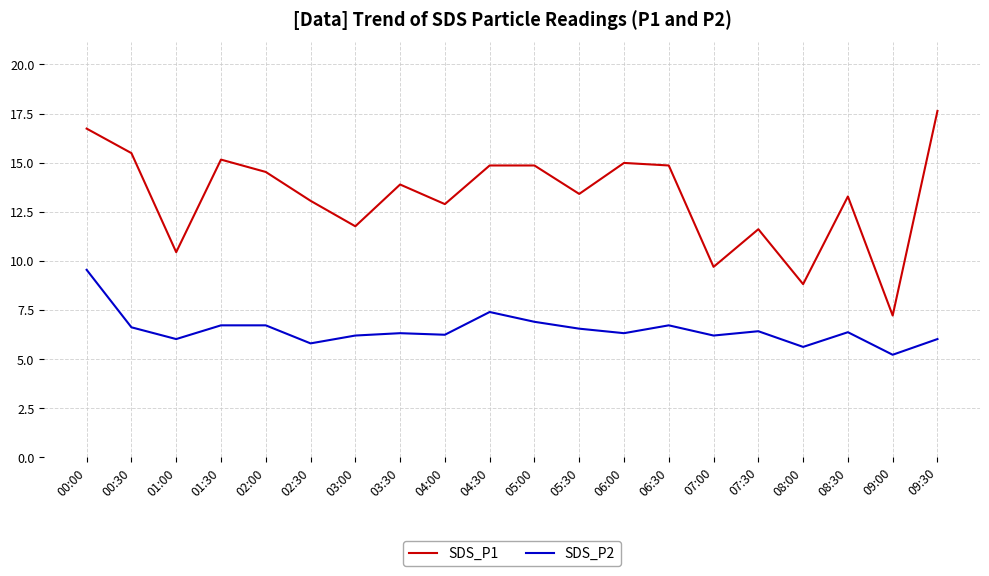

What value does the SDS_P1 series have at 07:00?

9.7